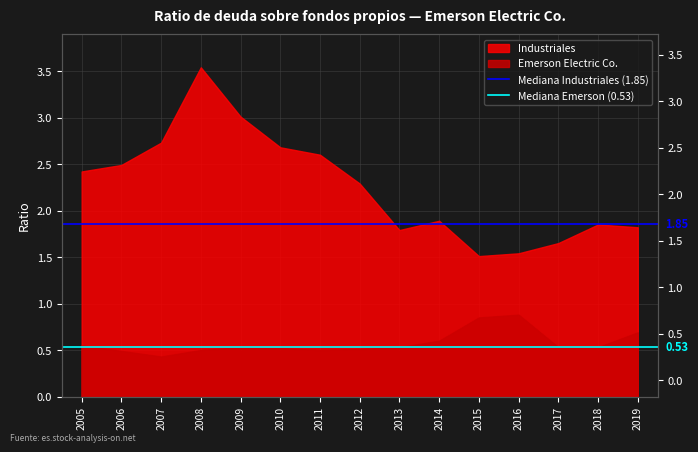

How many distinct data groups are displayed?

2